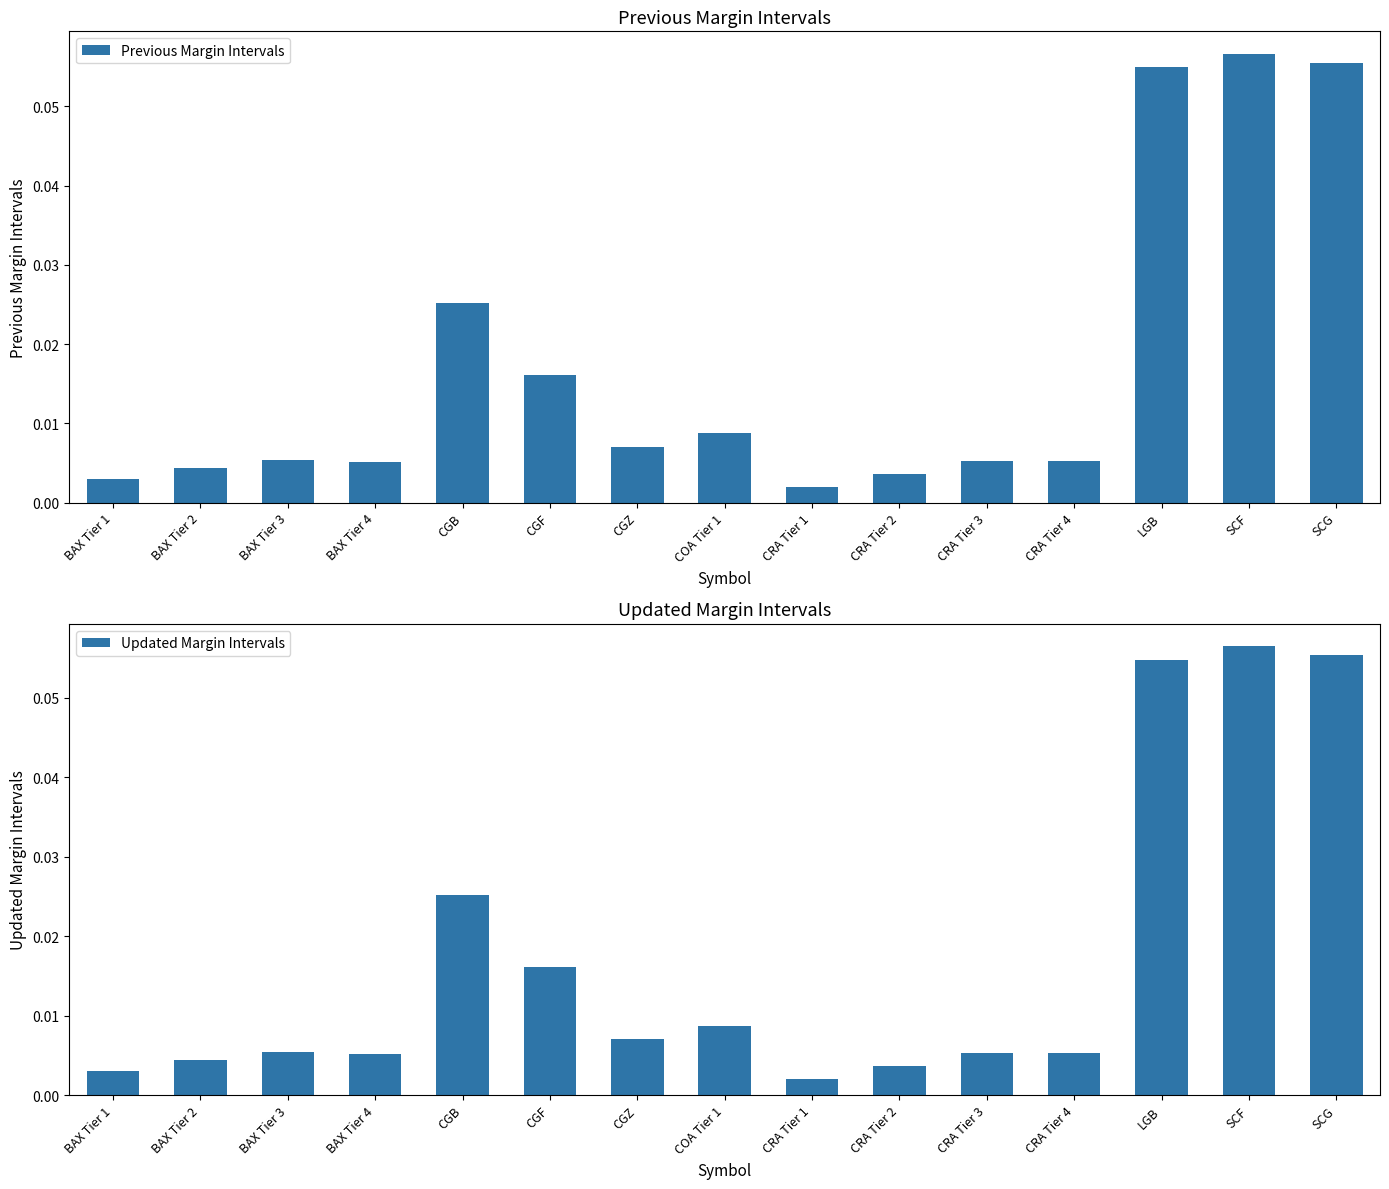

List the series in order of their overall mean, highest first.

Previous Margin Intervals, Updated Margin Intervals